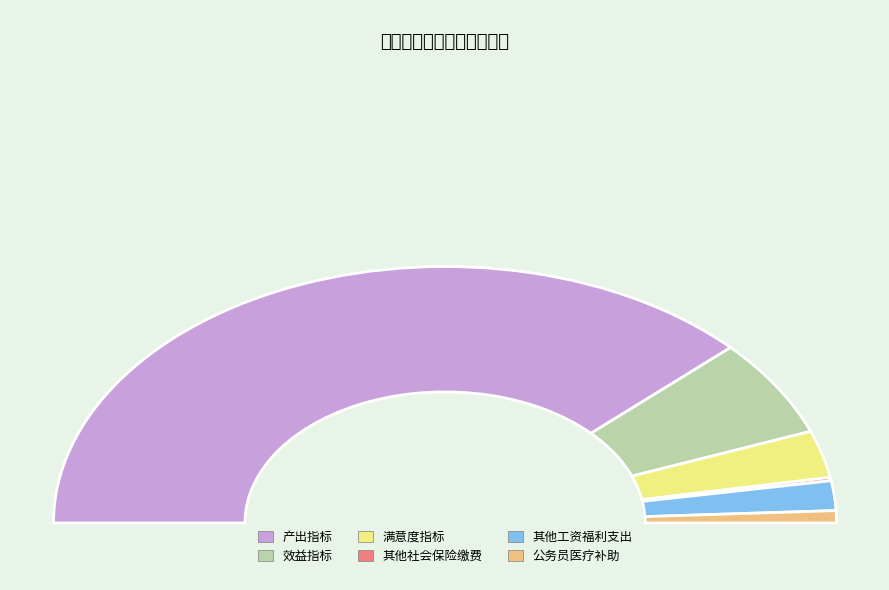

Which category has the biggest portion of the pie?

产出指标